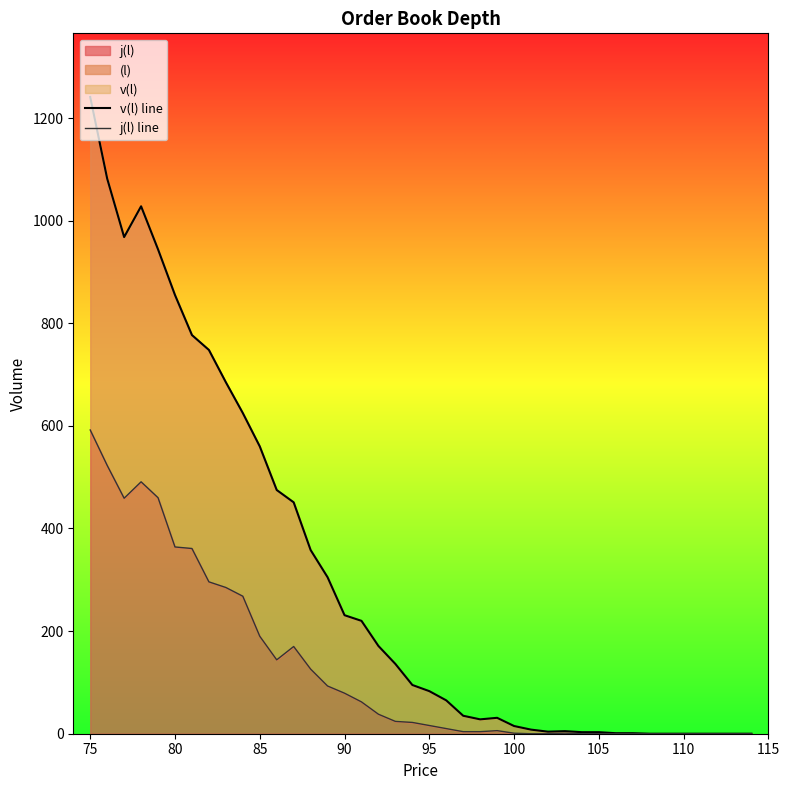

True or false: j(l) line has more than 0 points higher than both neighbors.

True